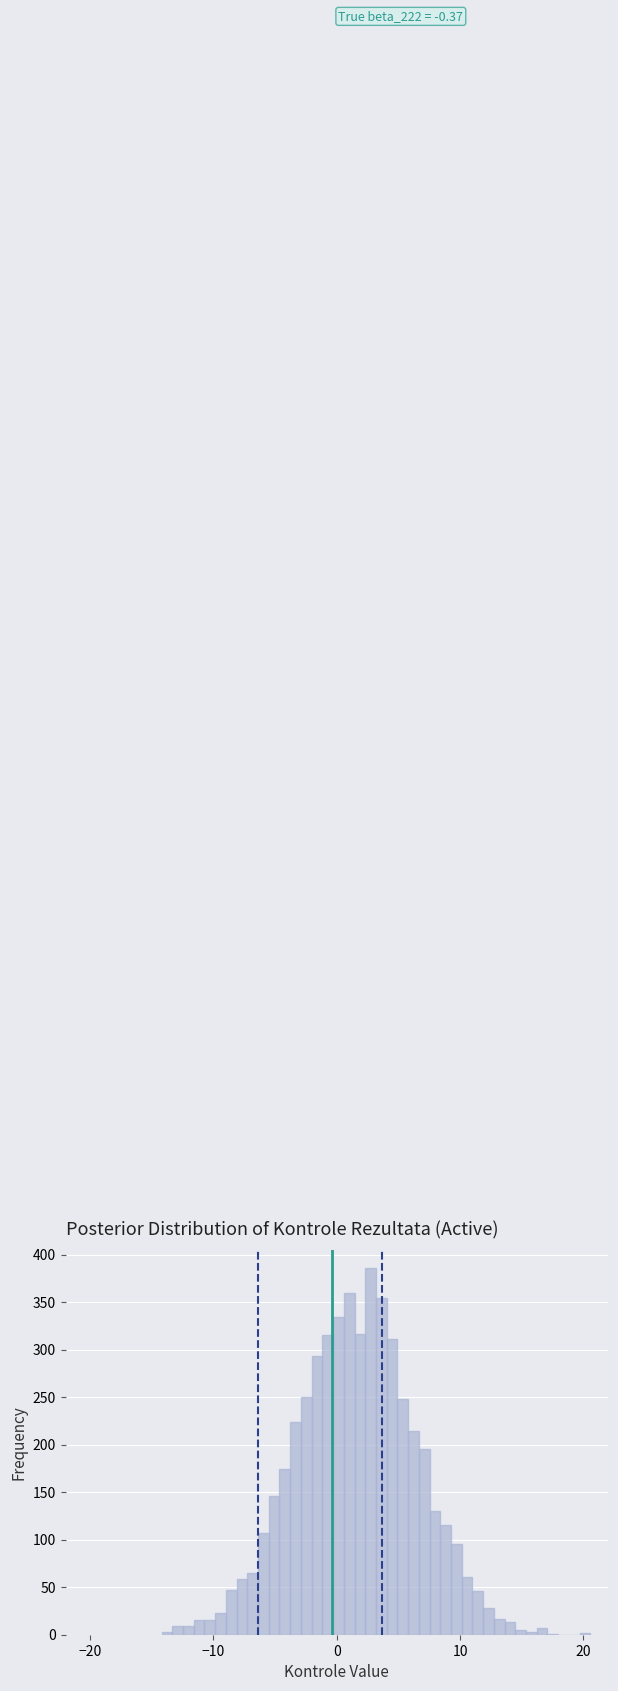

Read against the x-axis, roughly where is the centre of the tallest bar?

3